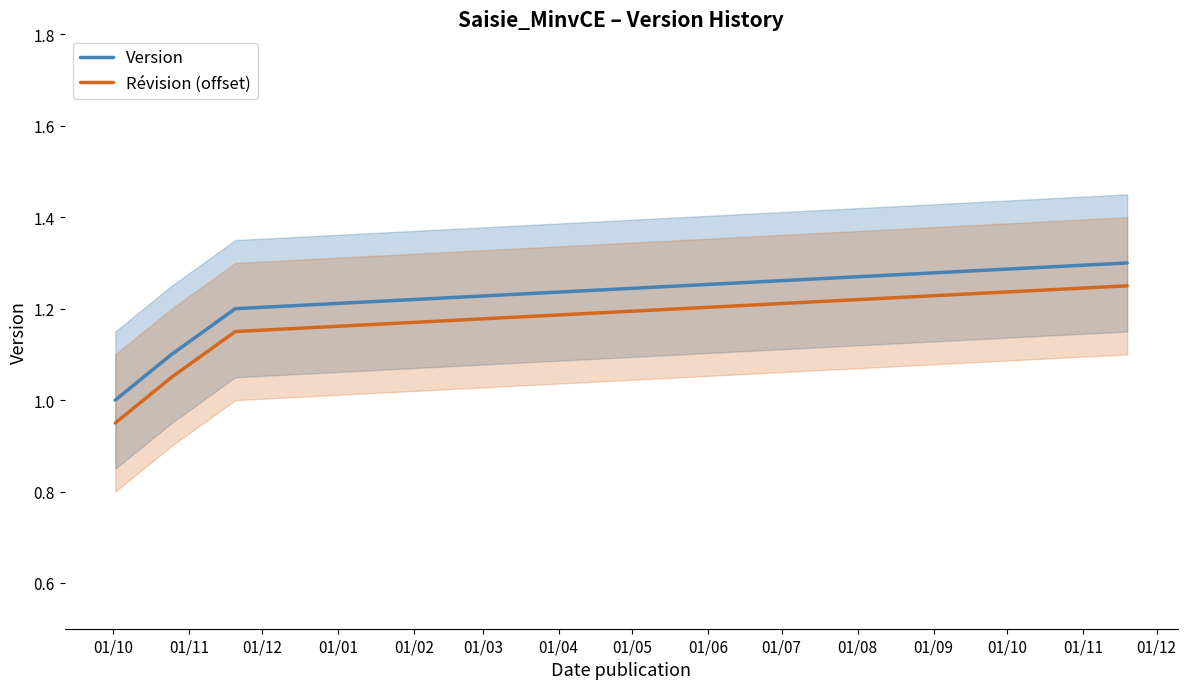

True or false: Version and Révision (offset) intersect in this chart.

False